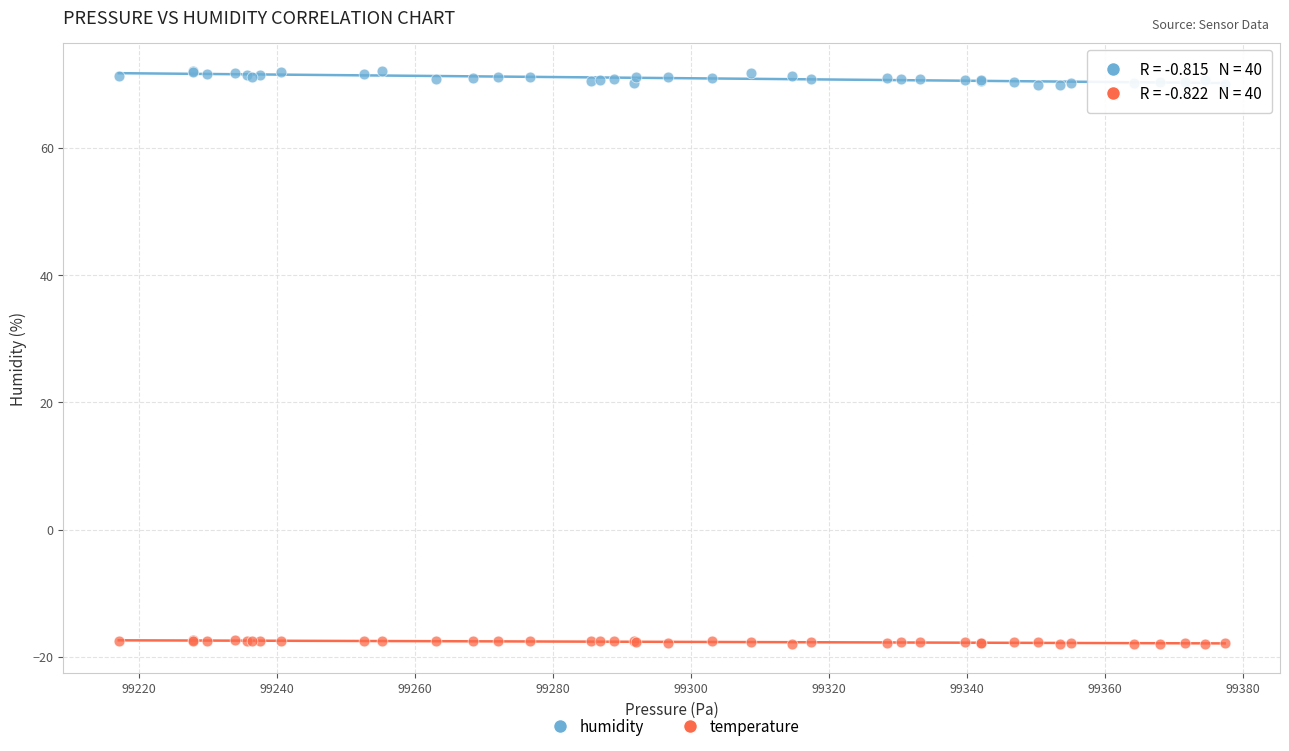

Which series reaches the maximum Y coordinate?

humidity